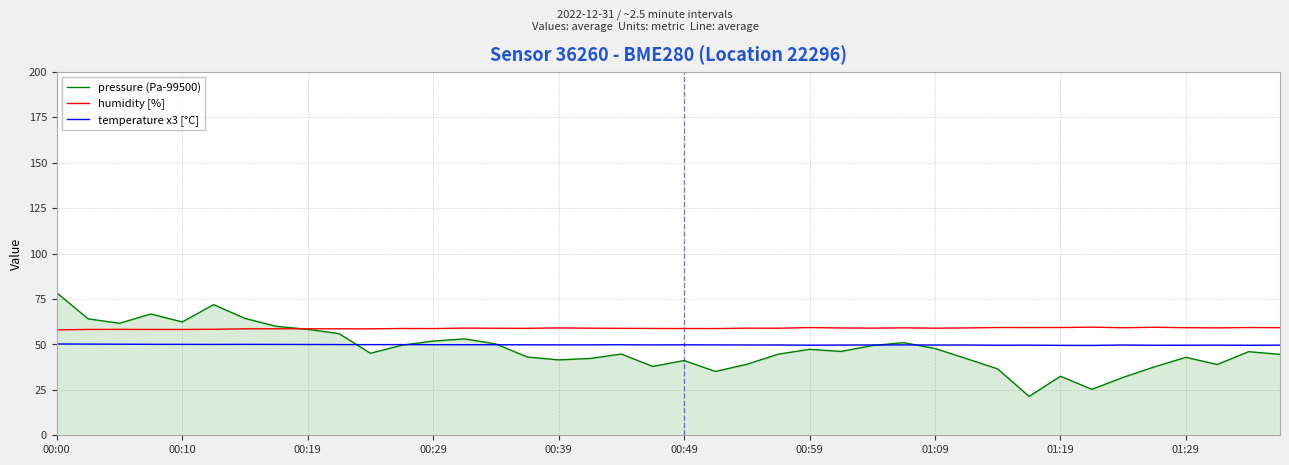

List the series in order of their peak value, highest first.

pressure (Pa-99500), humidity [%], temperature x3 [°C]